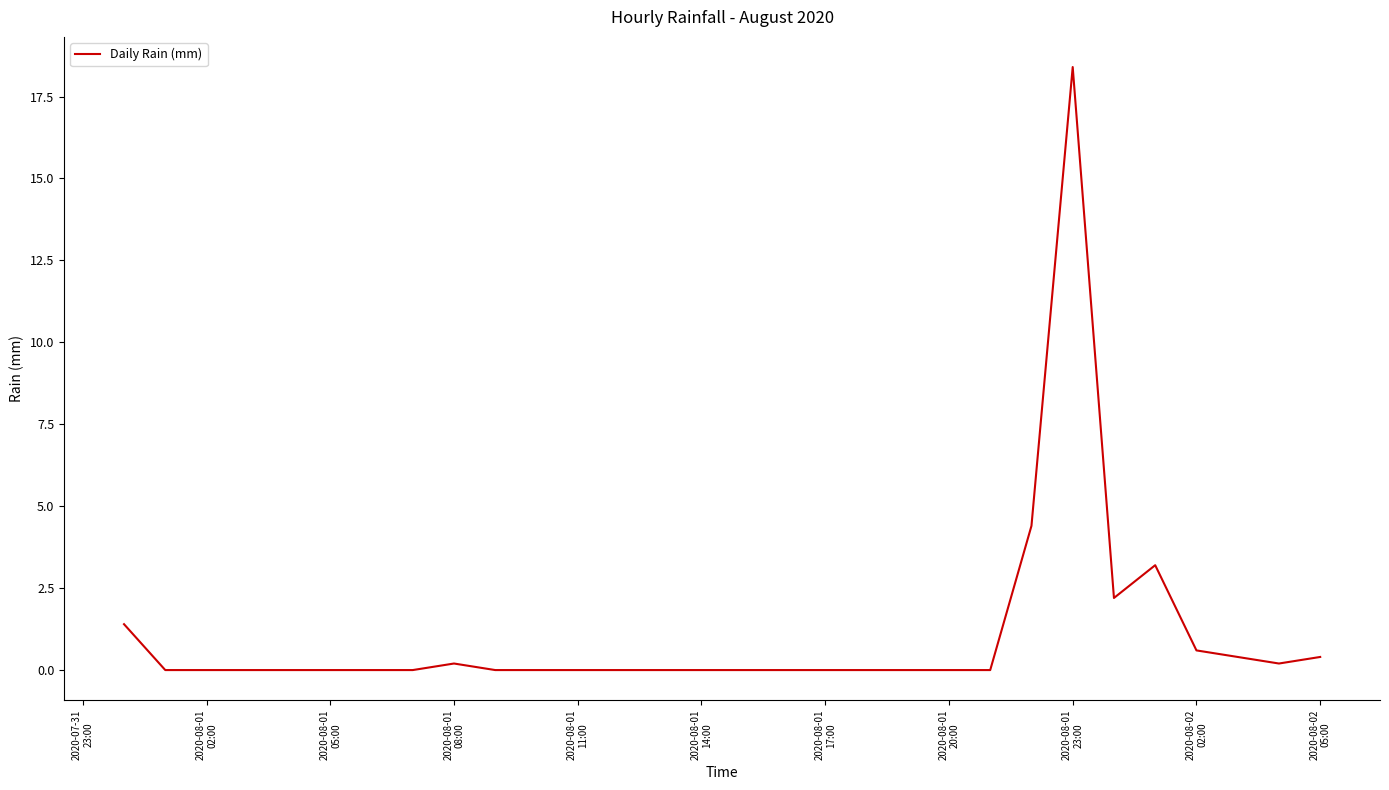

What is the greatest value displayed?

18.4